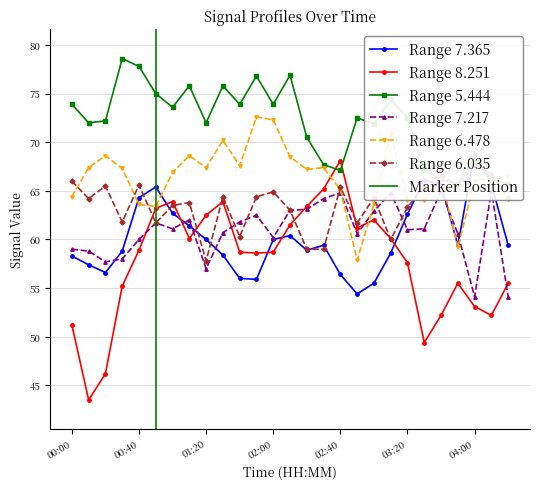

What is the sum of the 5.444 values at 02:00 and 01:10?

149.7